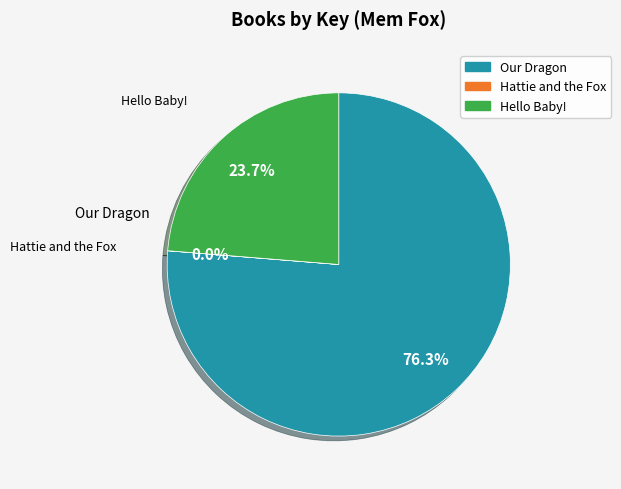

Is there any slice that represents more than half of the pie?

Yes